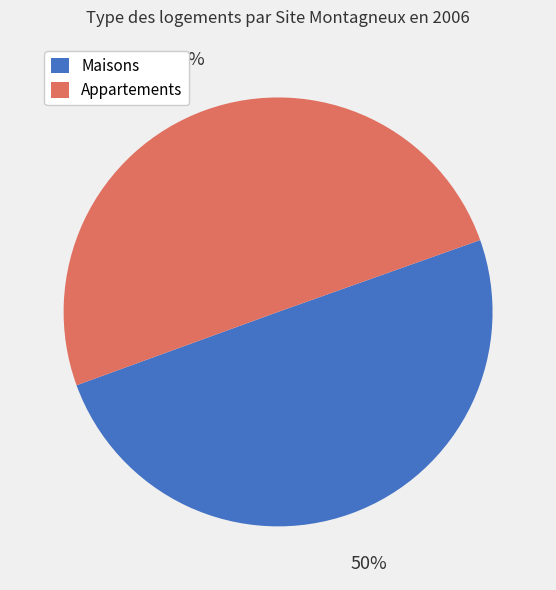

To the nearest percent, what portion does Appartements represent?

50%